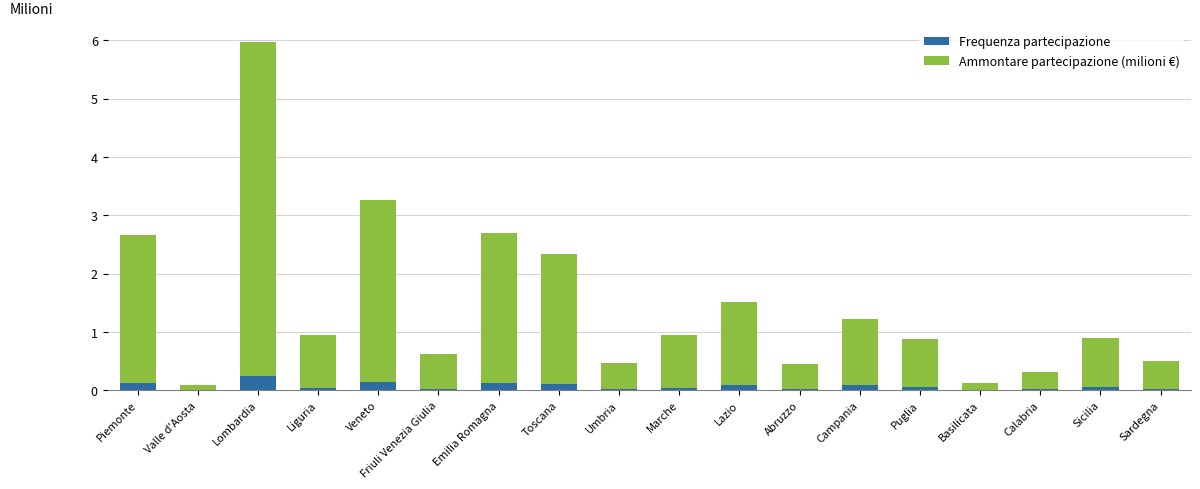

At which category is the sum across all series the highest?

Lombardia